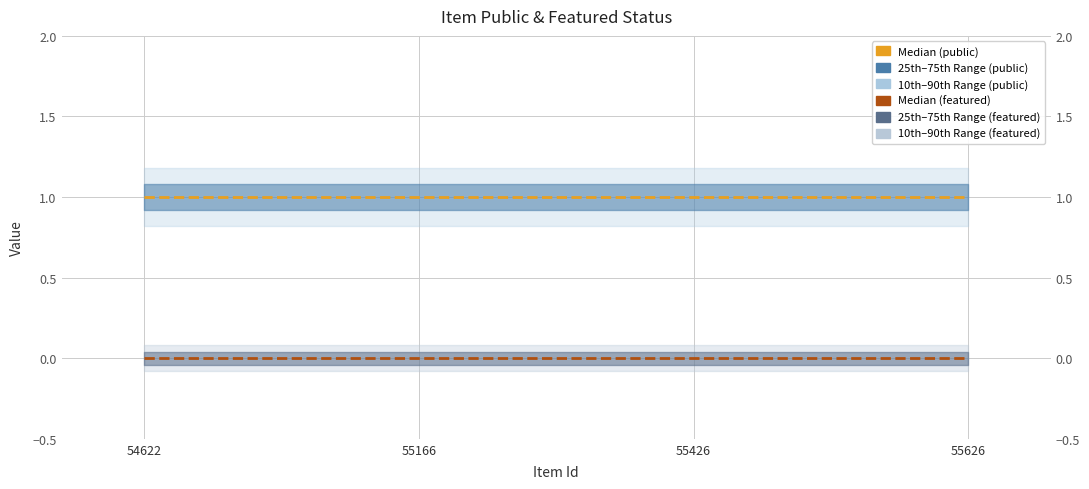

True or false: Median (public) and Median (featured) intersect in this chart.

False